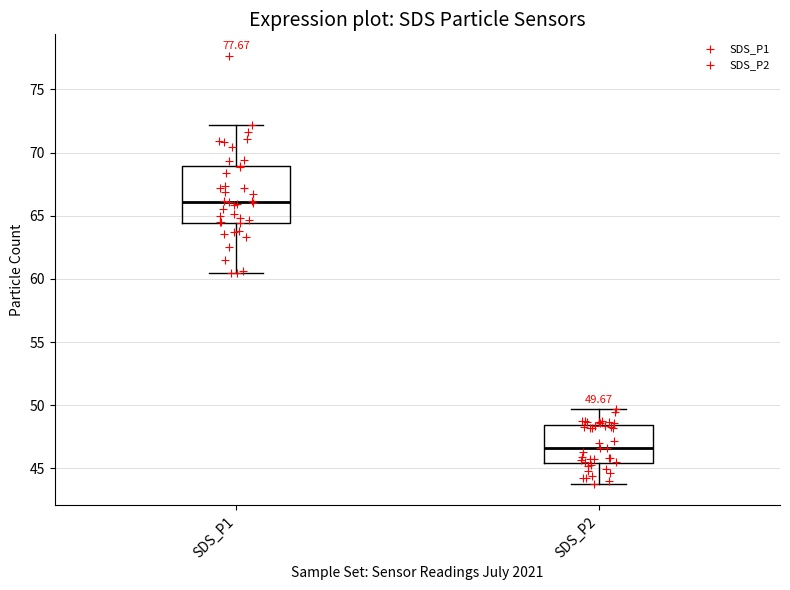

Which box is the tallest, from its lower edge to its upper edge?

SDS_P1